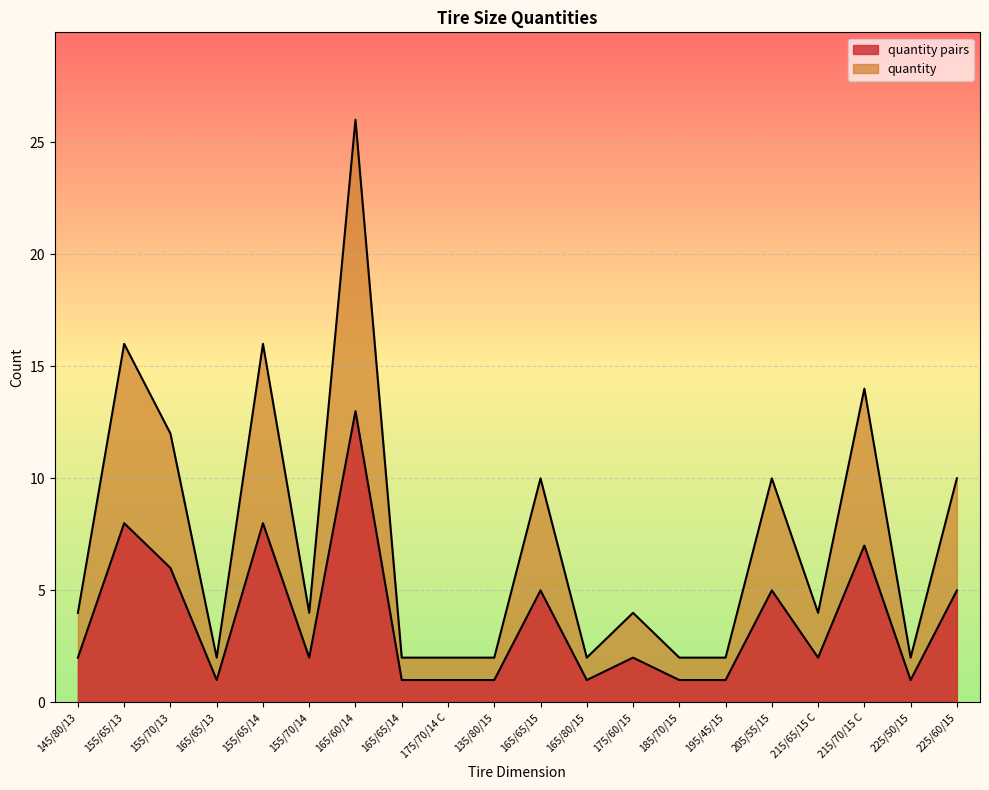

True or false: quantity pairs and quantity cross at least once.

False